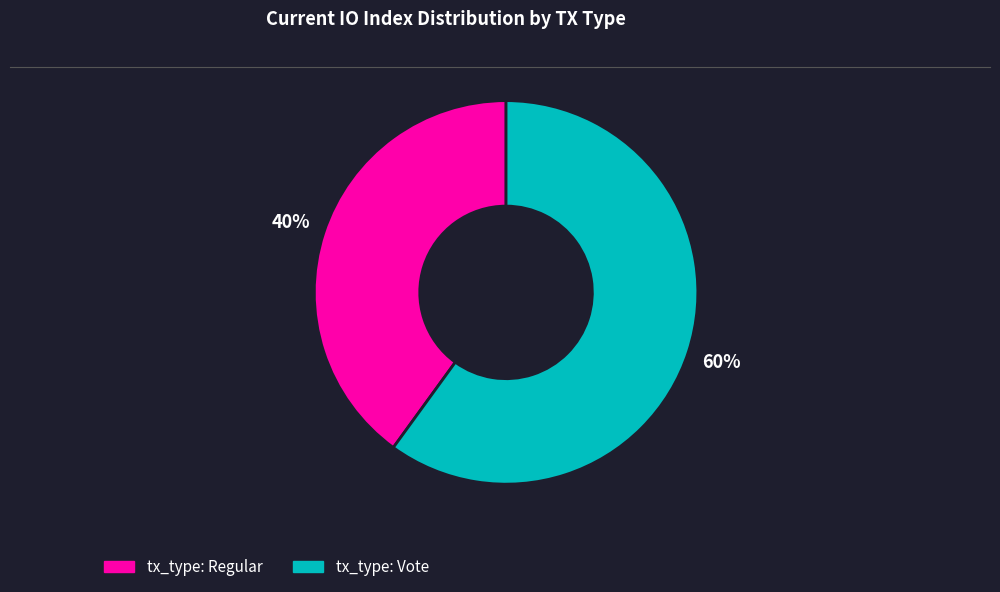

Combined, do tx_type: Regular and tx_type: Vote account for over 50%?

Yes